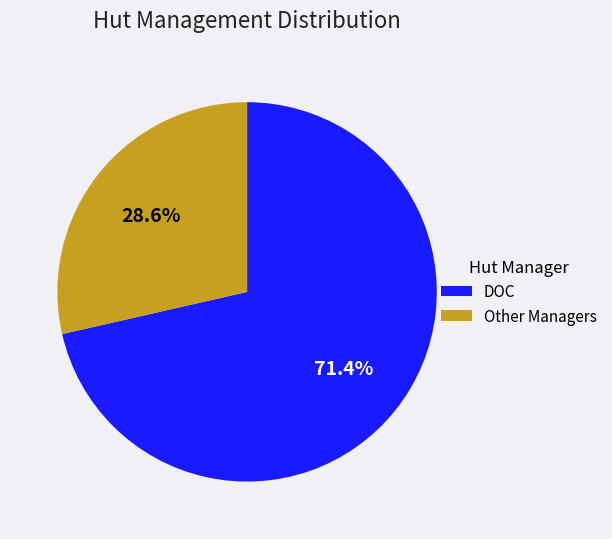

What percentage is NOT represented by DOC?

28.6%